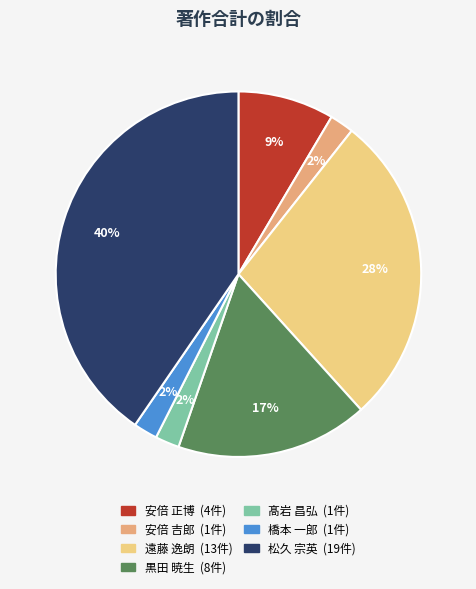

To the nearest percent, what is the difference between the 松久 宗英 and 髙岩 昌弘 slice percentages?

38%